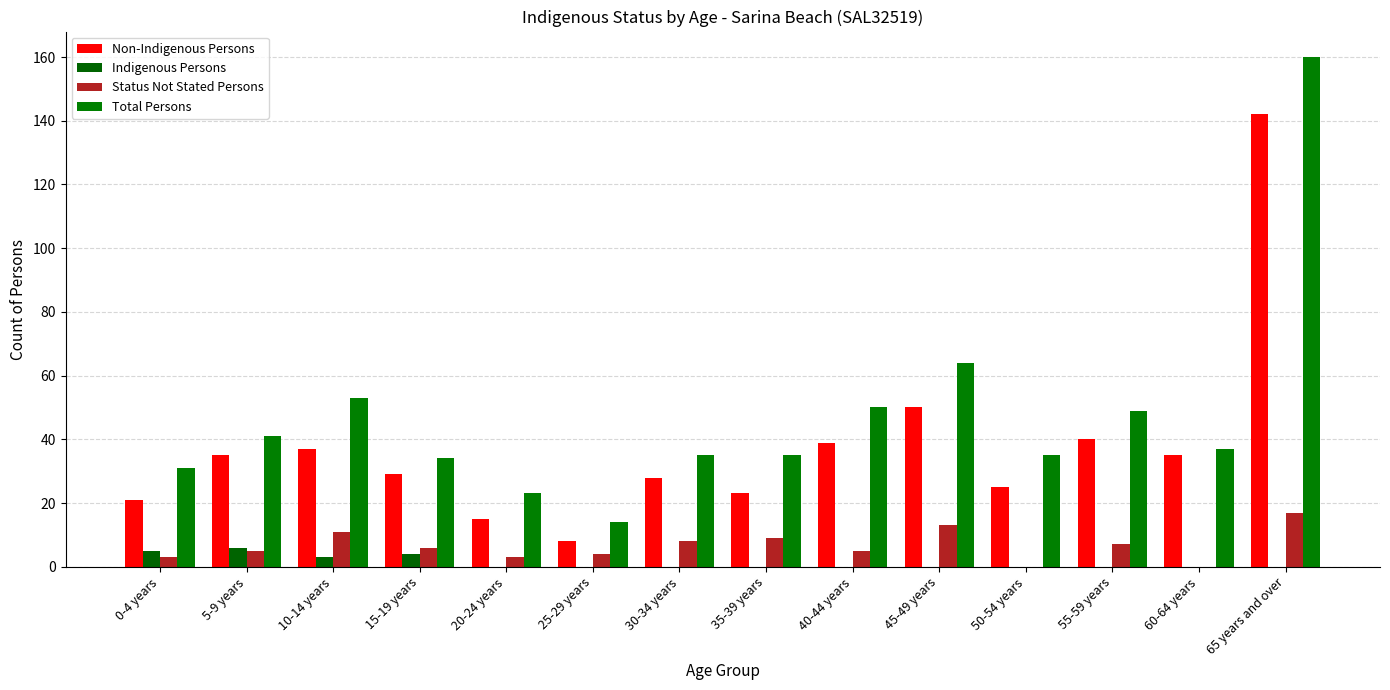

Count the number of categories in the chart.

14